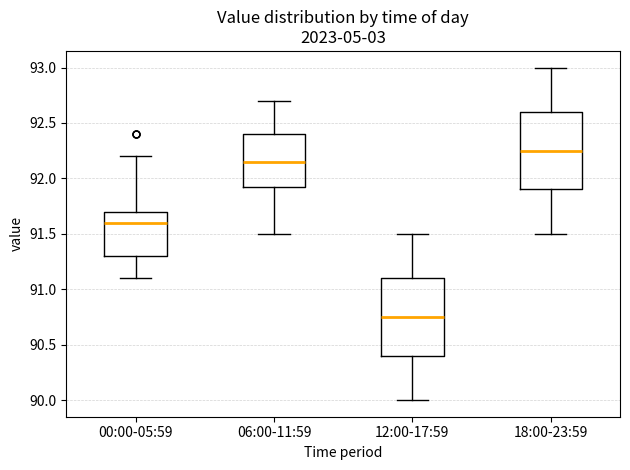

Reading left to right, transcribe this box plot: for each box, give where its median line is, the range the box spans, and where its two whiskers end, as read against the y-axis. The values are not printed on the chart, so give them approximately, as read against the axis.

00:00-05:59: median 91.60, box 91.30 to 91.70, whiskers 91.10 to 92.20
06:00-11:59: median 92.15, box 91.95 to 92.40, whiskers 91.50 to 92.70
12:00-17:59: median 90.75, box 90.40 to 91.10, whiskers 90.00 to 91.50
18:00-23:59: median 92.25, box 91.90 to 92.60, whiskers 91.50 to 93.00